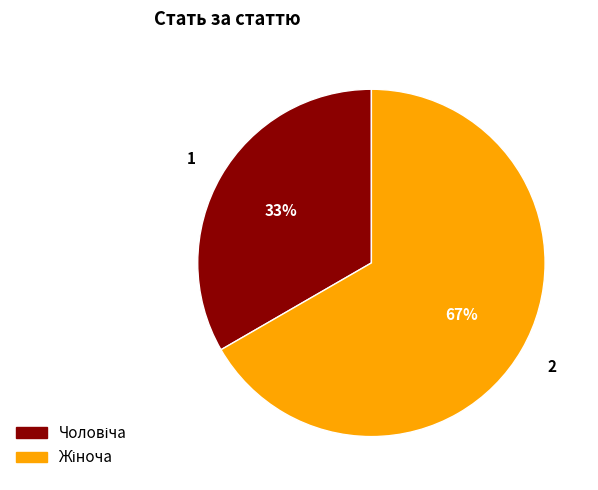

To the nearest percent, what is the average slice percentage?

50%